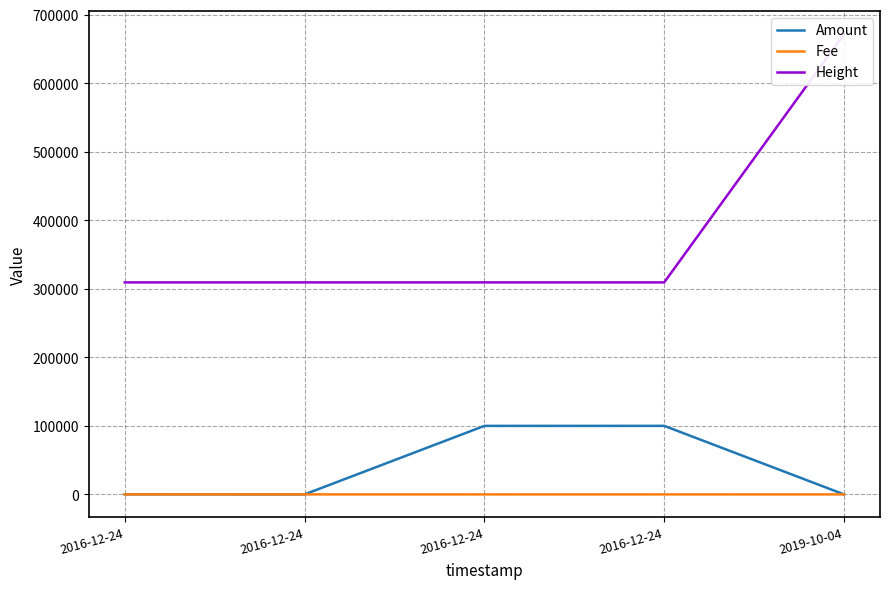

What are all the series names shown in the legend?

Amount, Fee, Height